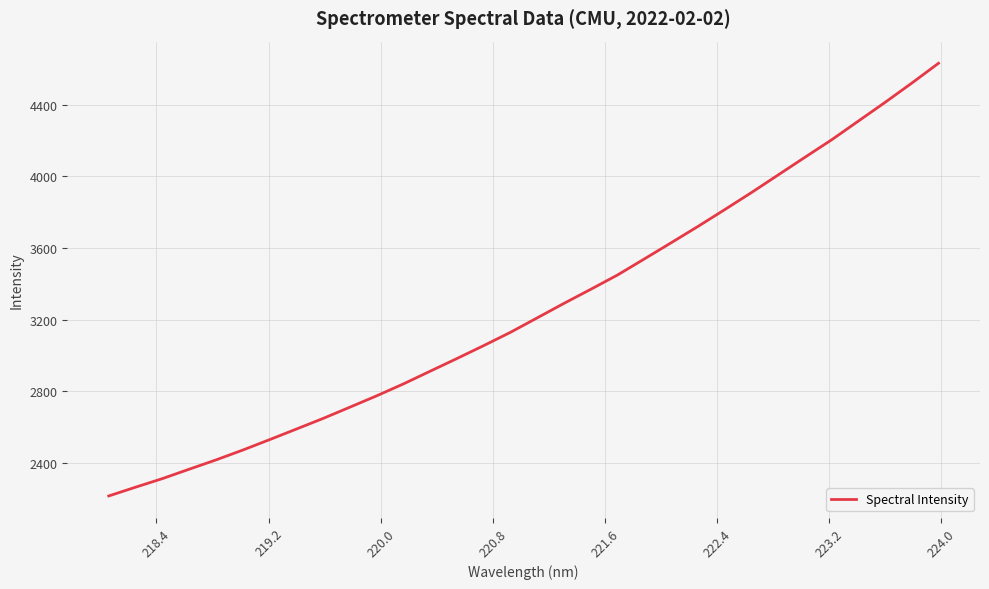

What is the greatest value displayed?

4631.2